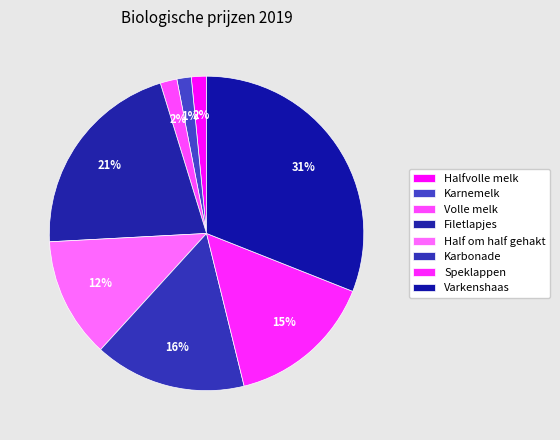

Count the number of slices in the pie.

8